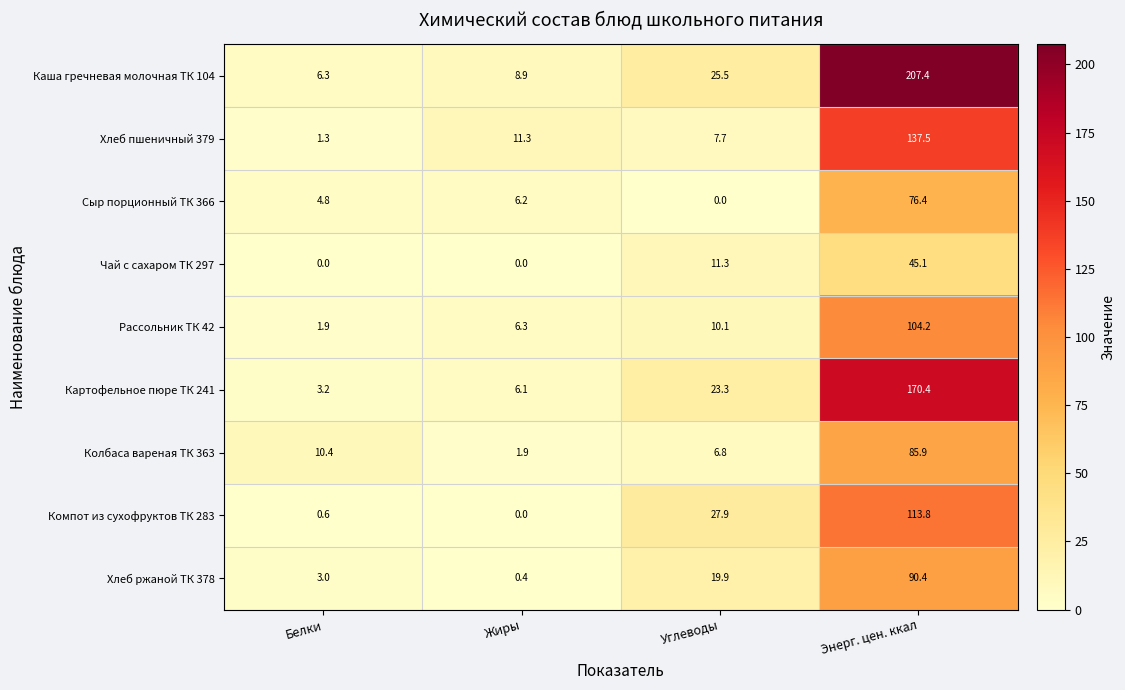

How many distinct data groups are displayed?

9